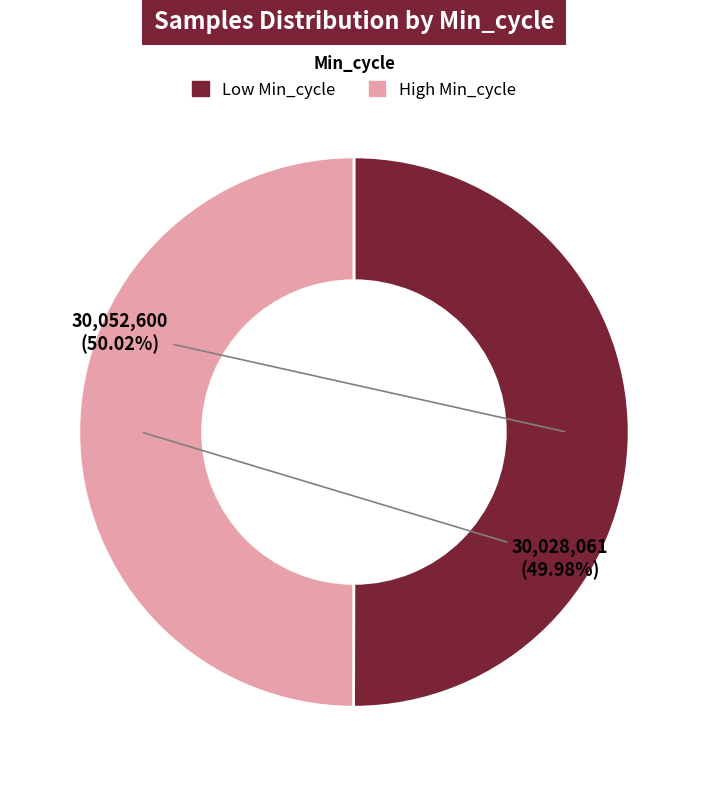

Count the number of slices in the pie.

2